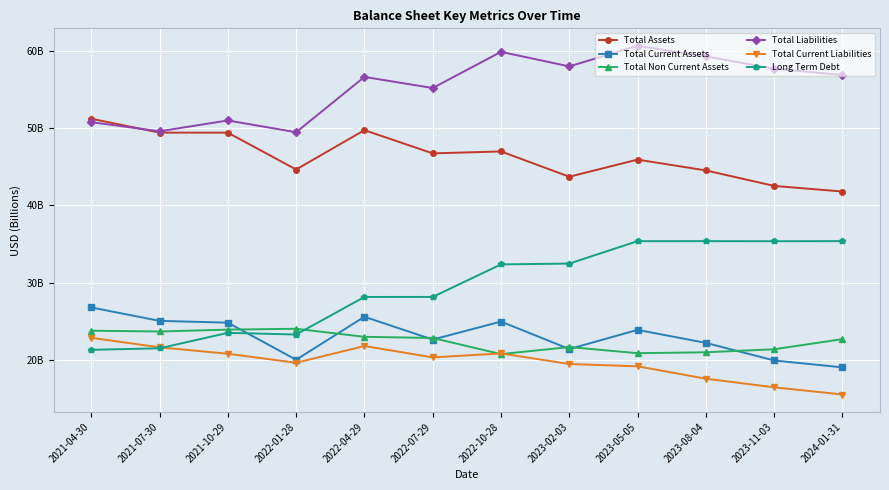

After their last crossing, which series has the higher values: Total Current Assets or Total Non Current Assets?

Total Non Current Assets